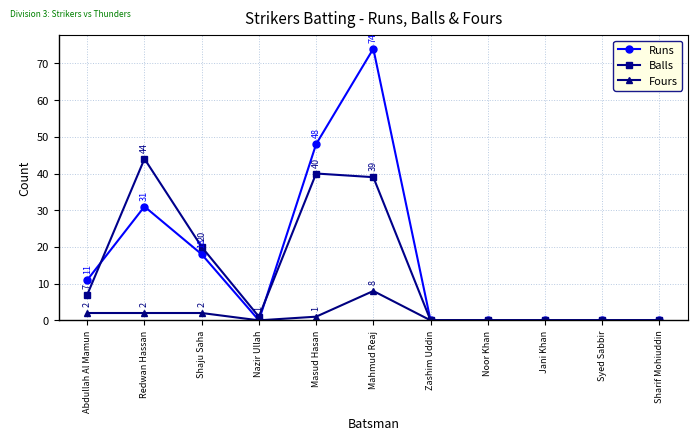

Does the chart have visible grid lines?

Yes